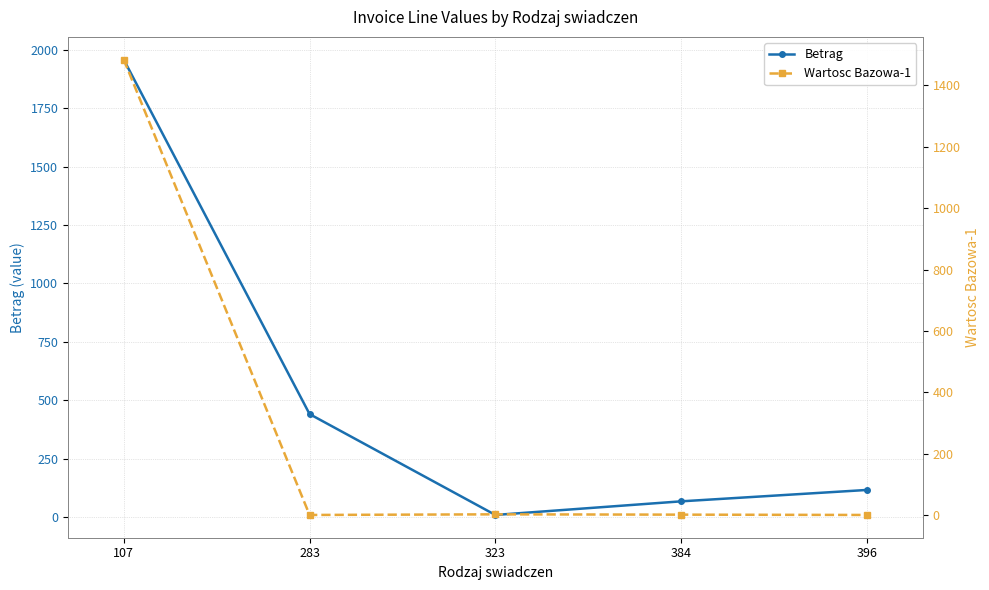

True or false: Wartosc Bazowa-1 has a value of 0.0 at 283.

True